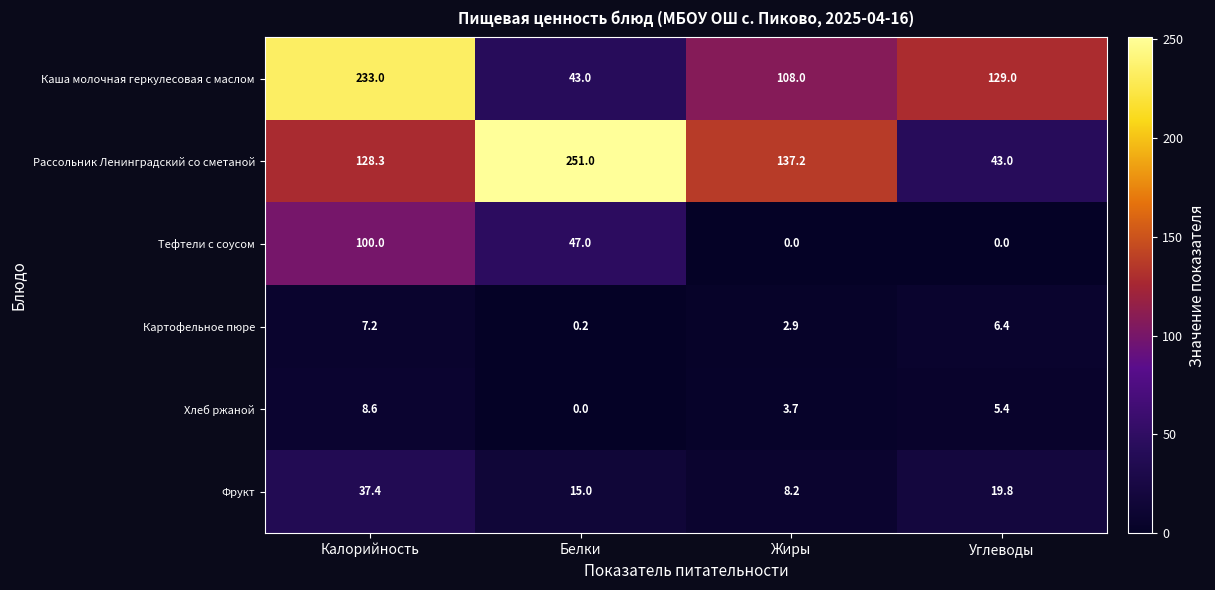

At which category is the sum across all series the highest?

Калорийность